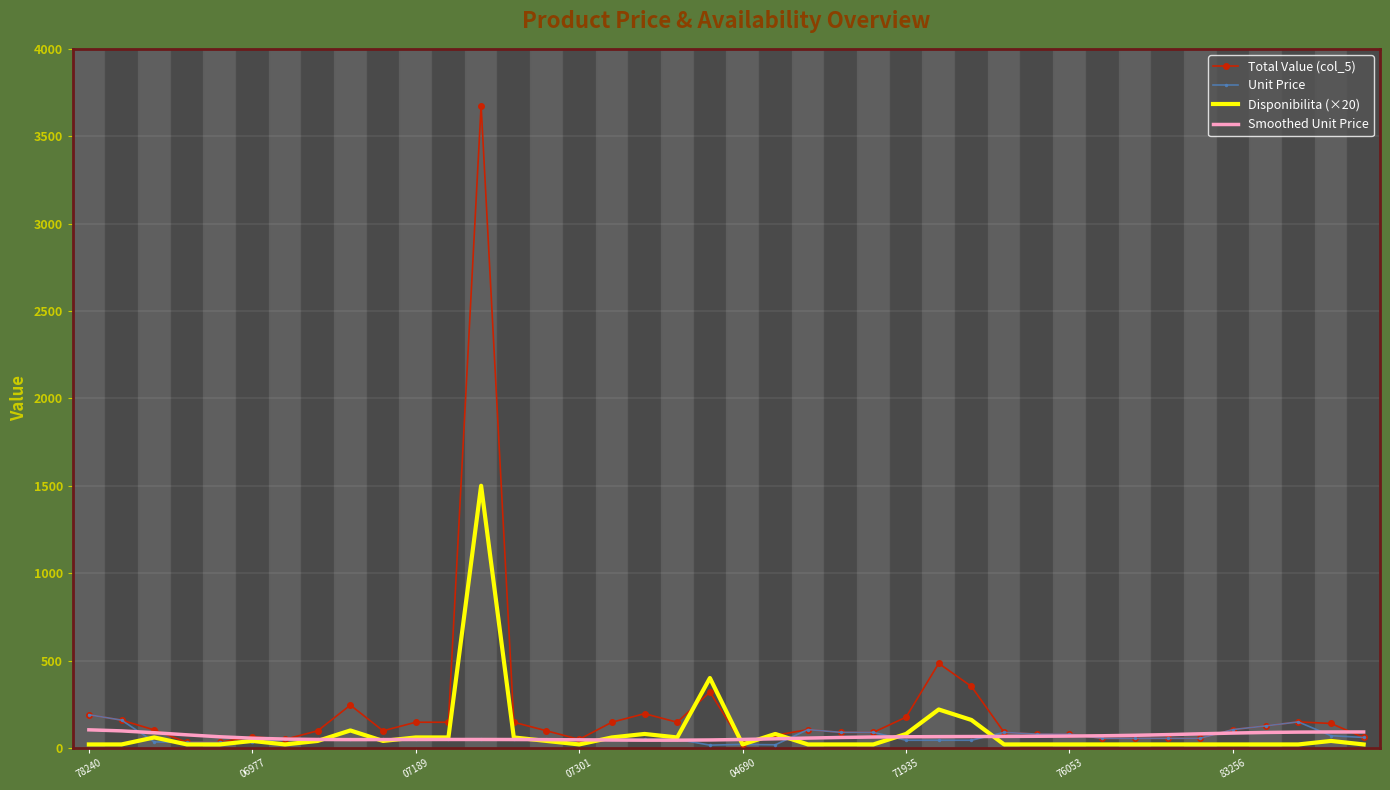

Which series has the largest range (max minus min)?

Total Value (col_5)